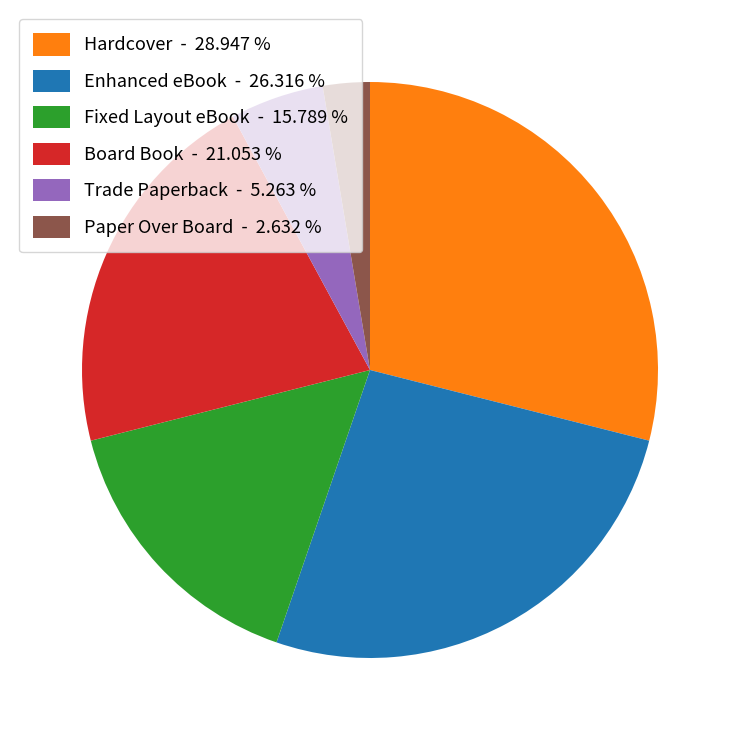

Is the sum of Trade Paperback - 5.263 % and Hardcover - 28.947 % greater than half?

No